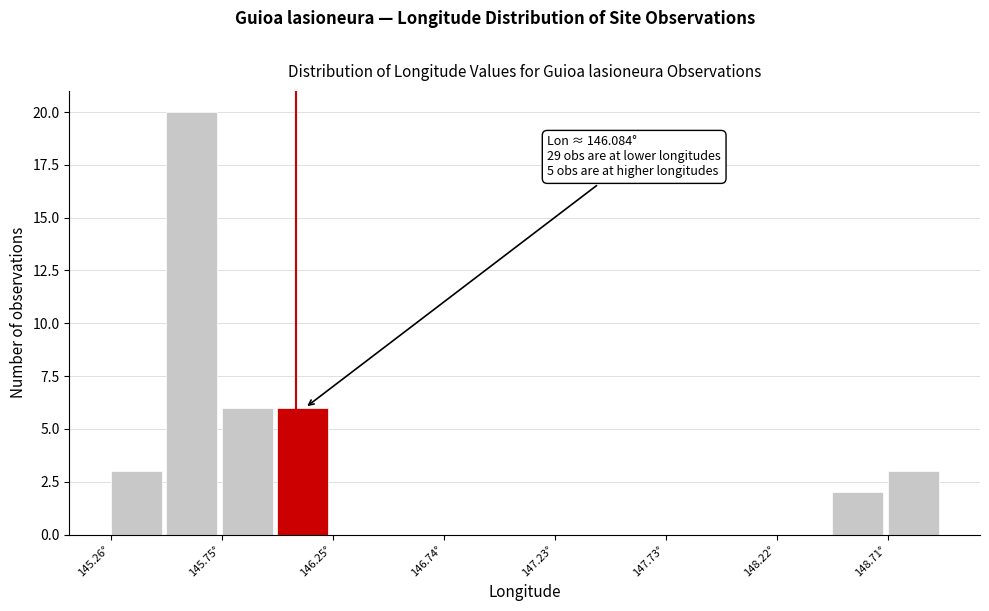

Over which range of the x-axis is the bar tallest?

145.50 to 145.75